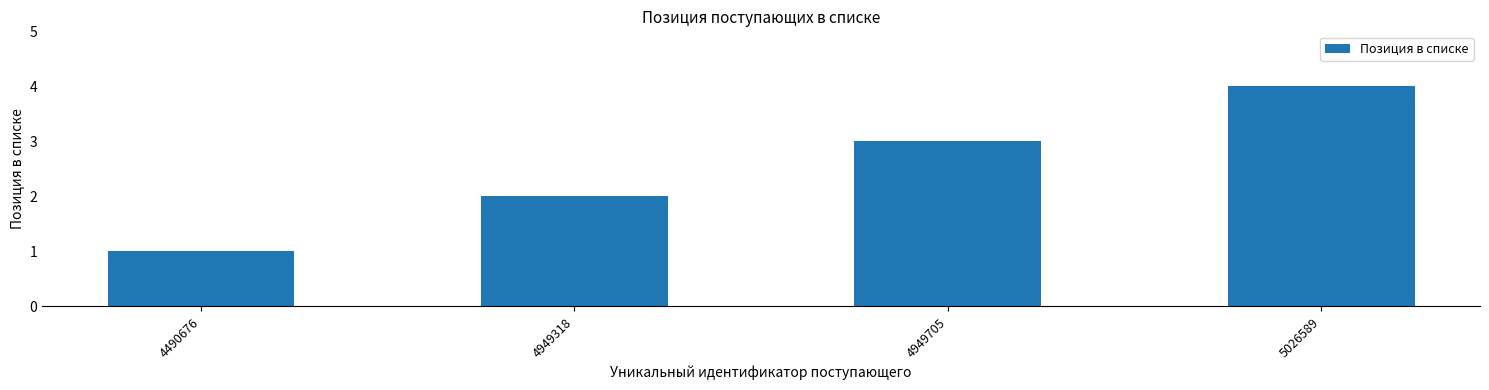

Approximately how many times larger is the value at 4949705 compared to 4490676?

3.0